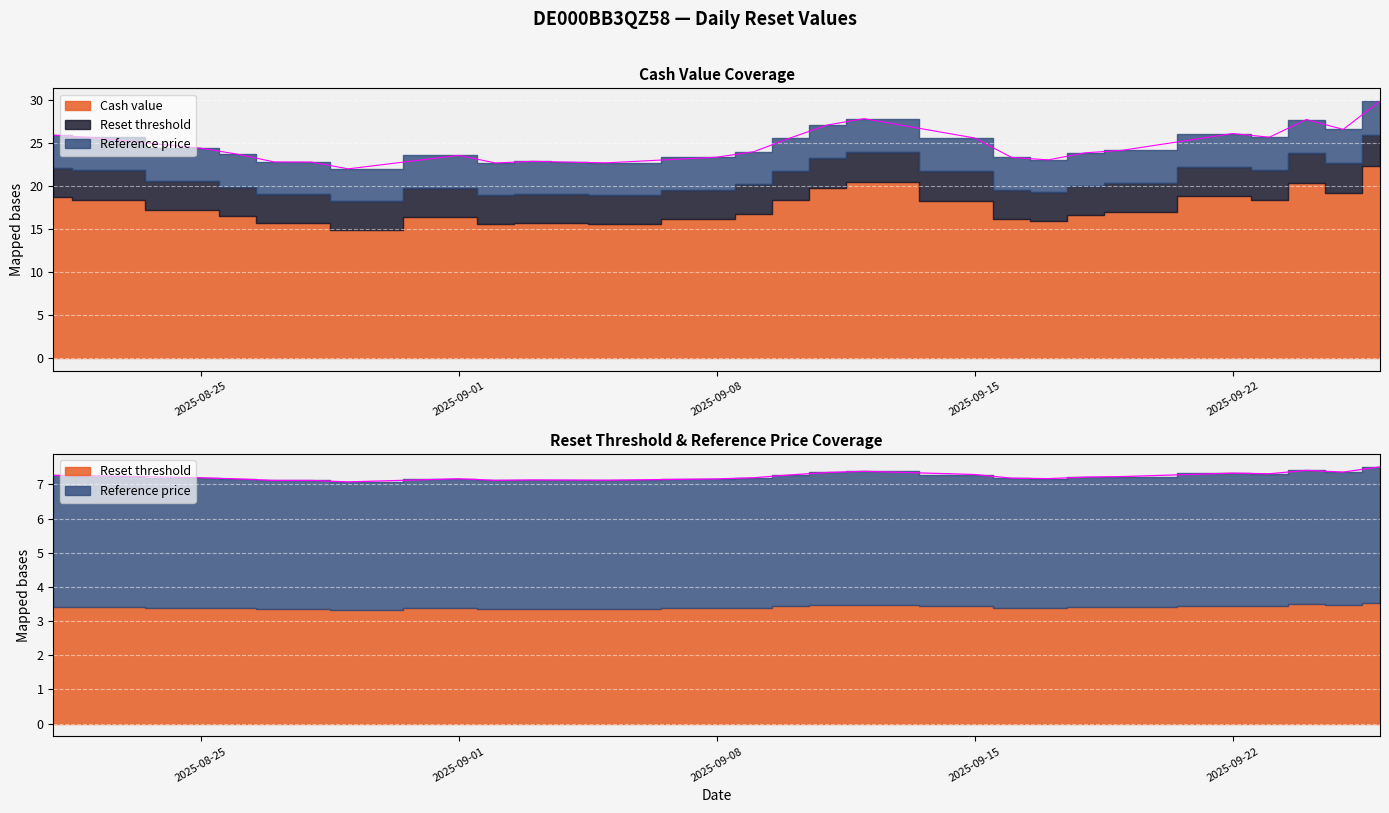

The value of Cash value at 2025-09-15 is 34.6. True or false?

False